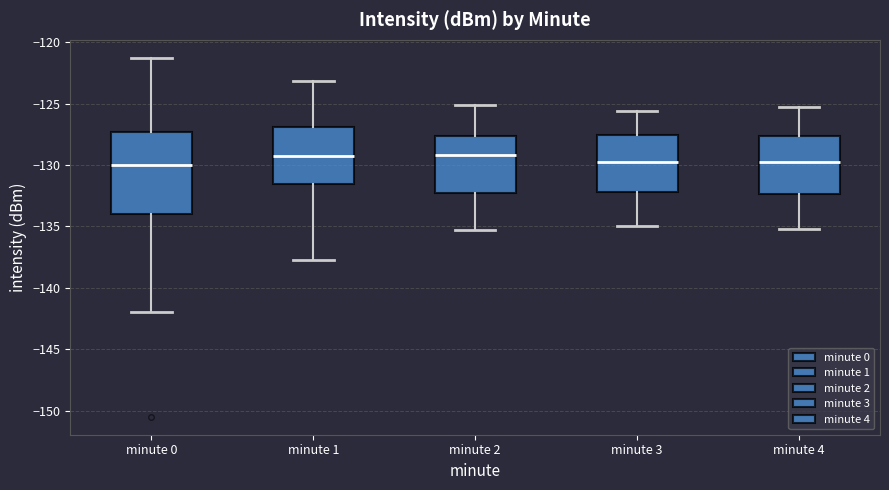

Where does the upper whisker of the box for minute 2 end on the y-axis? The values are not printed on the chart, so give them approximately, as read against the axis.

-125.0